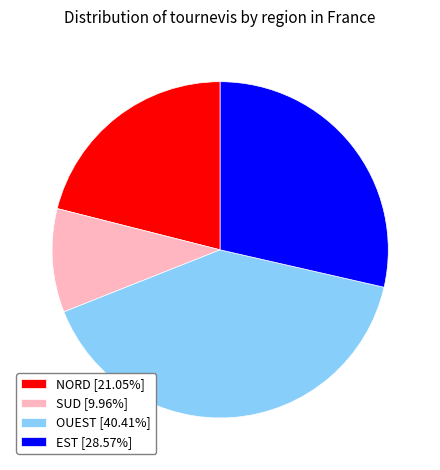

Is the sum of SUD [9.96%] and NORD [21.05%] greater than half?

No